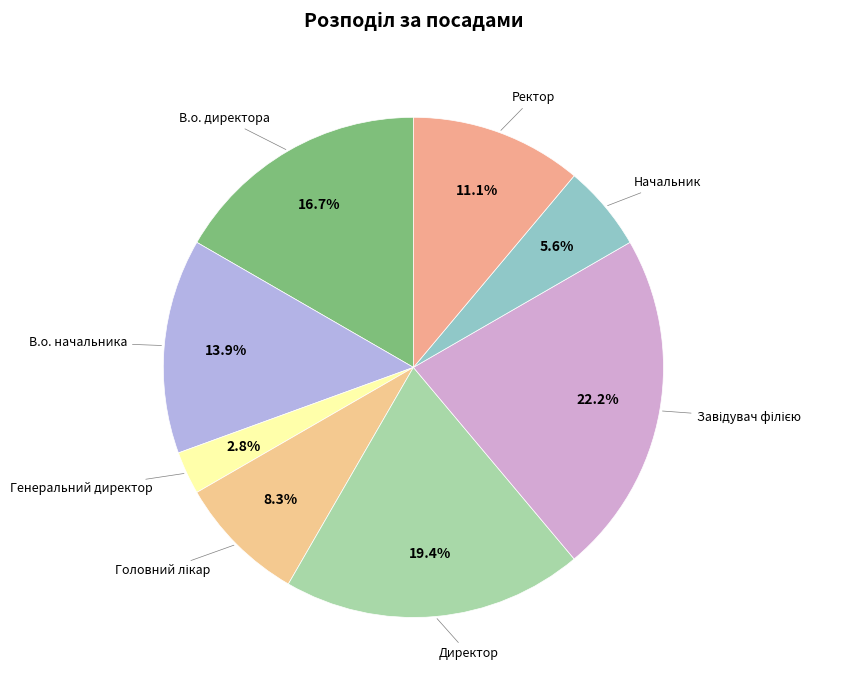

To the nearest percent, what is the difference between the Ректор and Начальник slice percentages?

6%